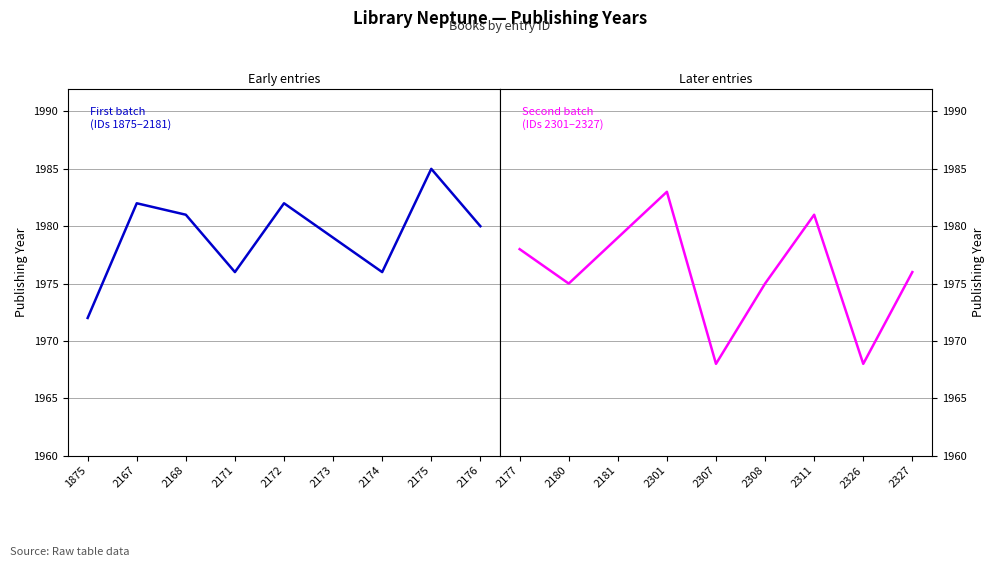

What is the value of the First batch (IDs 1875–2181) point at the 5th from the left?

1982